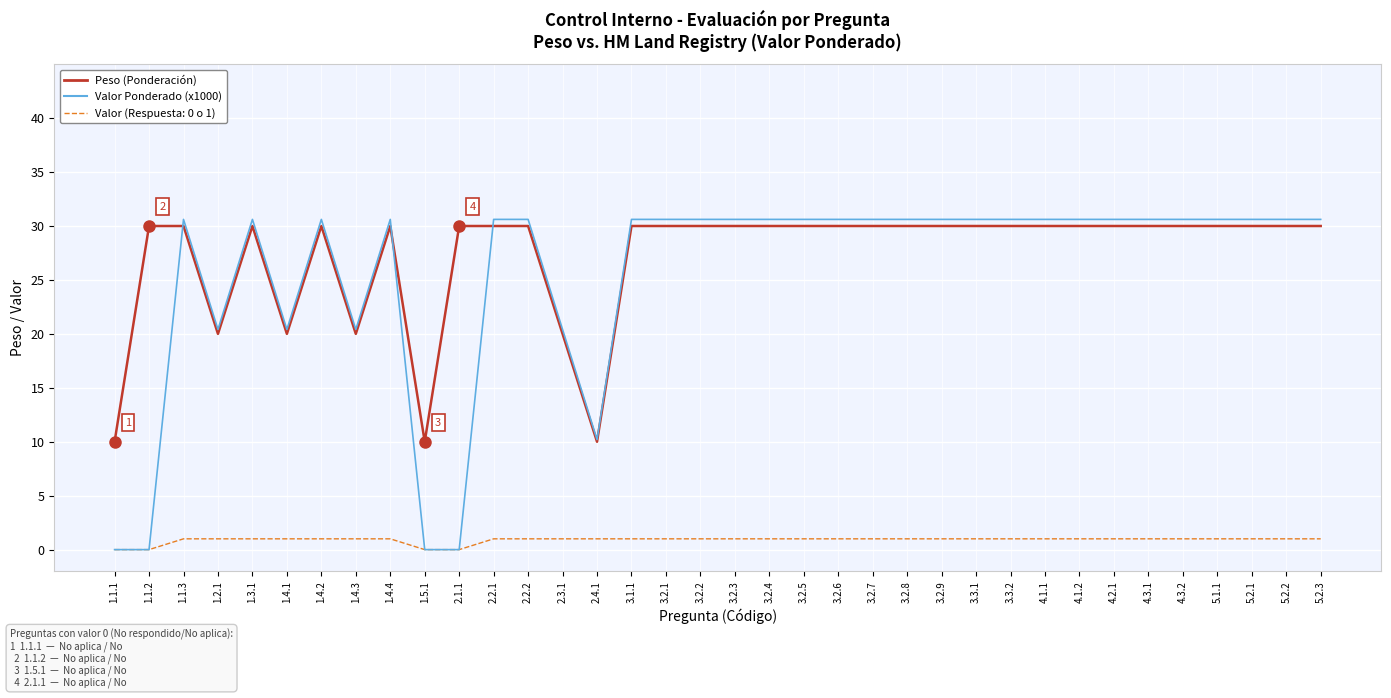

What is the spread (max minus min) of values at 1.2.1?

19.4